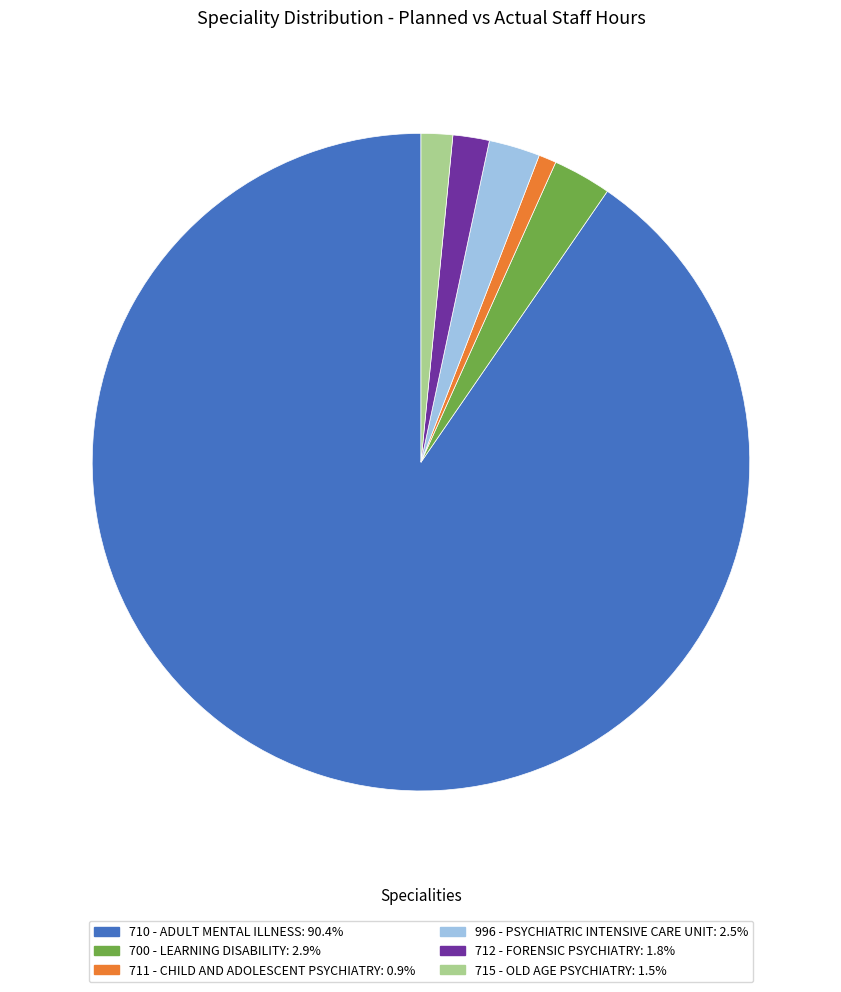

Combined, do 710 - ADULT MENTAL ILLNESS and 700 - LEARNING DISABILITY account for over 50%?

Yes